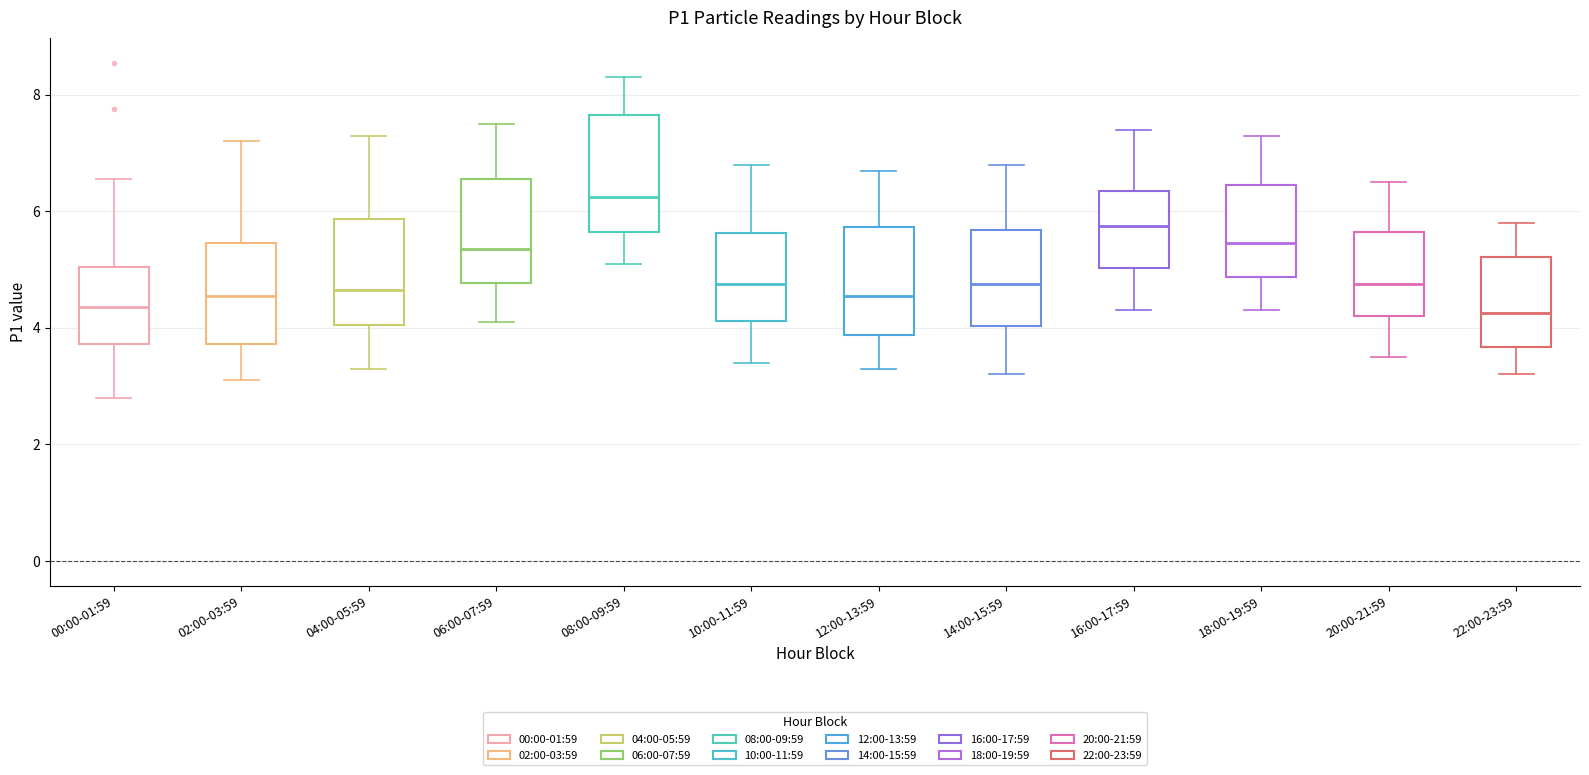

Reading left to right, read every box against the y-axis: the position of its median line, the range the box covers, and the ends of its whiskers. The values are not printed on the chart, so give them approximately, as read against the axis.

00:00-01:59: median 4.4, box 3.8 to 5.0, whiskers 2.8 to 6.6
02:00-03:59: median 4.6, box 3.8 to 5.4, whiskers 3.2 to 7.2
04:00-05:59: median 4.6, box 4.0 to 5.8, whiskers 3.4 to 7.4
06:00-07:59: median 5.4, box 4.8 to 6.6, whiskers 4.2 to 7.6
08:00-09:59: median 6.2, box 5.6 to 7.6, whiskers 5.2 to 8.4
10:00-11:59: median 4.8, box 4.2 to 5.6, whiskers 3.4 to 6.8
12:00-13:59: median 4.6, box 3.8 to 5.8, whiskers 3.4 to 6.8
14:00-15:59: median 4.8, box 4.0 to 5.6, whiskers 3.2 to 6.8
16:00-17:59: median 5.8, box 5.0 to 6.4, whiskers 4.4 to 7.4
18:00-19:59: median 5.4, box 4.8 to 6.4, whiskers 4.4 to 7.4
20:00-21:59: median 4.8, box 4.2 to 5.6, whiskers 3.6 to 6.6
22:00-23:59: median 4.2, box 3.6 to 5.2, whiskers 3.2 to 5.8